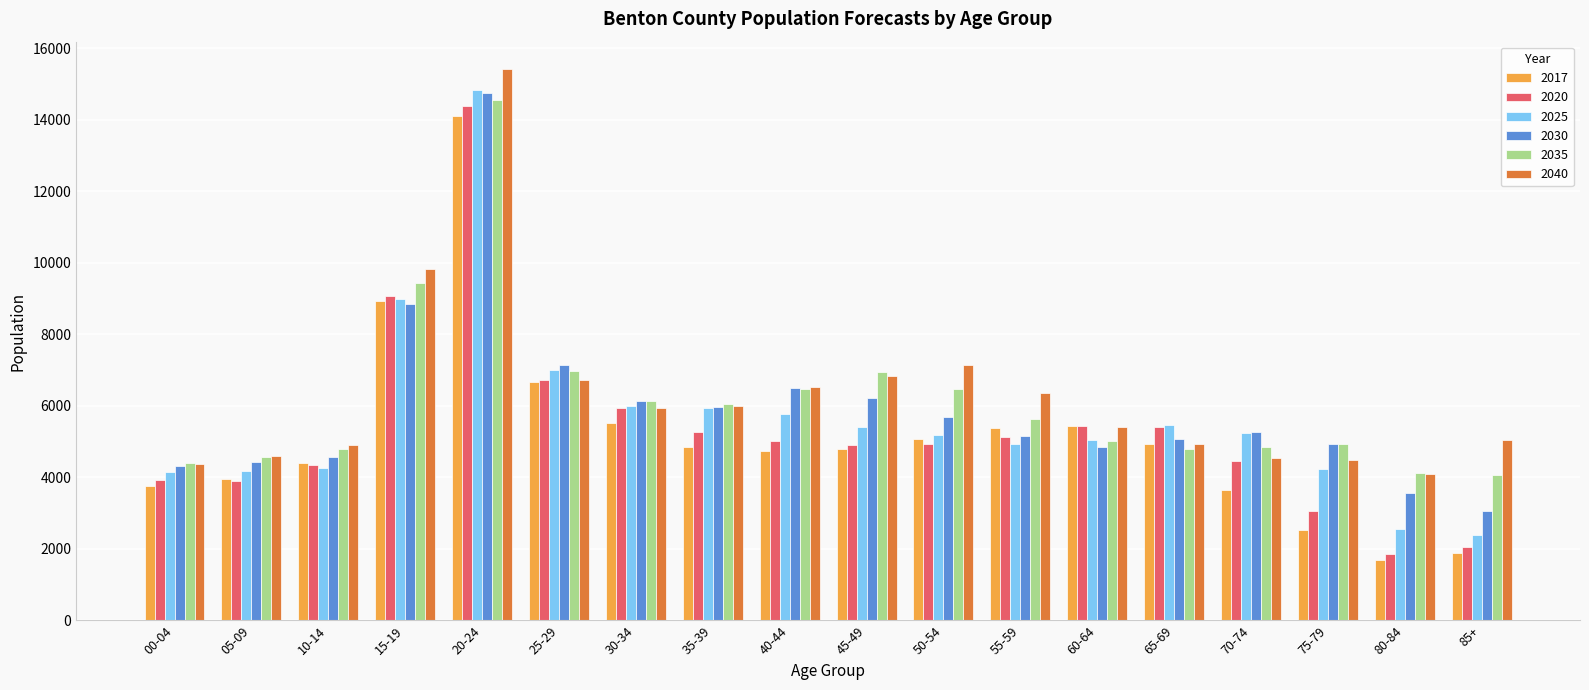

True or false: 2040 has a value of 5386 at 15-19.

False